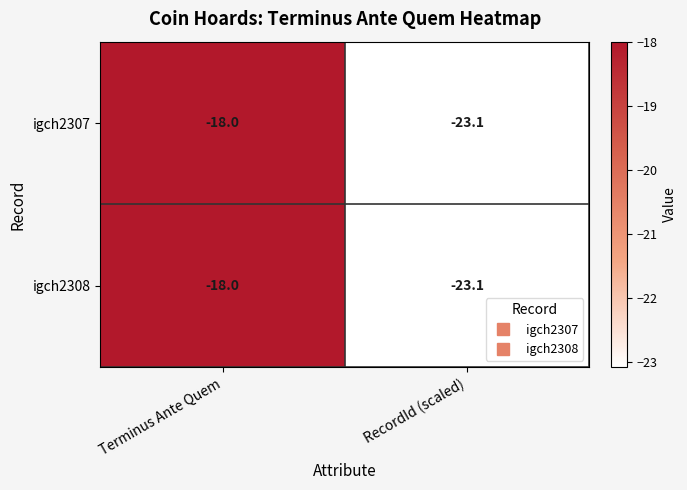

At which category is the sum across all series the highest?

Terminus Ante Quem